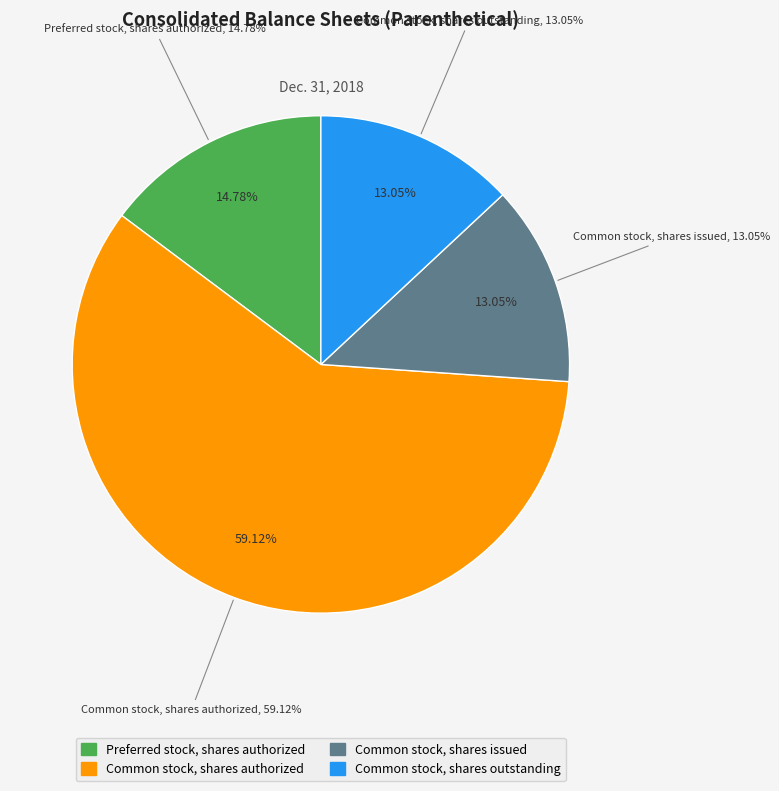

How many segments does this pie chart have?

4